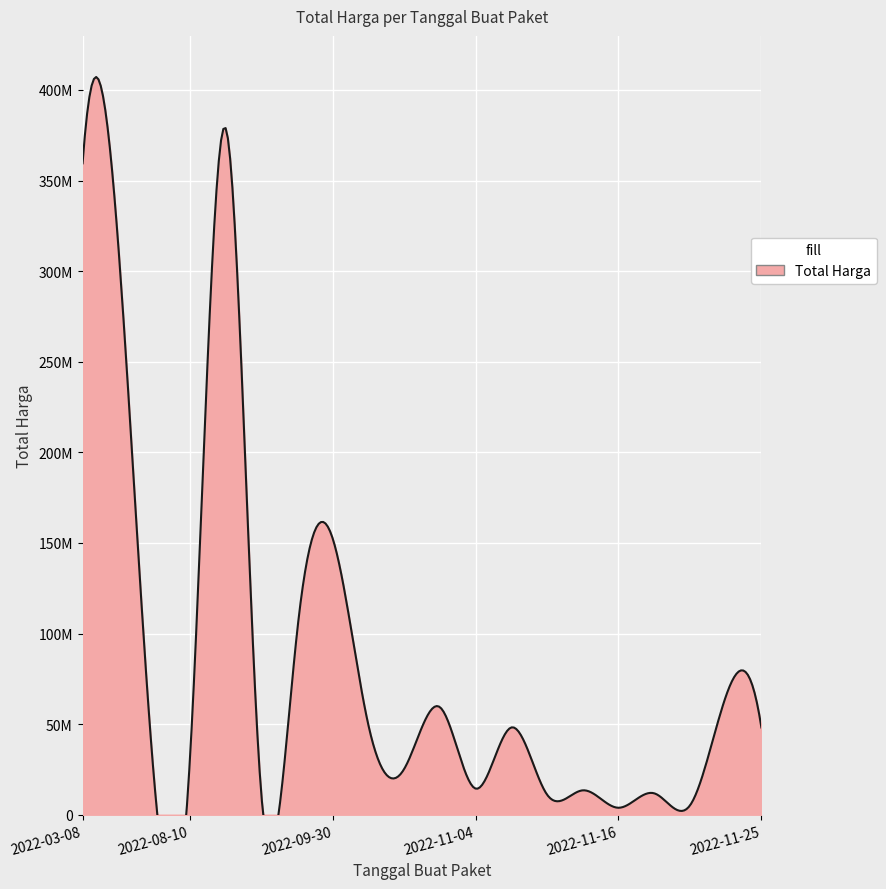

Rank the categories by value from lowest to highest.

2022-11-16, 2022-11-22, 2022-11-09, 2022-11-21, 2022-08-24, 2022-11-10, 2022-11-04, 2022-07-28, 2022-10-21, 2022-08-10, 2022-11-08, 2022-11-25, 2022-10-01, 2022-10-25, 2022-11-22, 2022-09-17, 2022-09-30, 2022-03-31, 2022-03-08, 2022-08-15